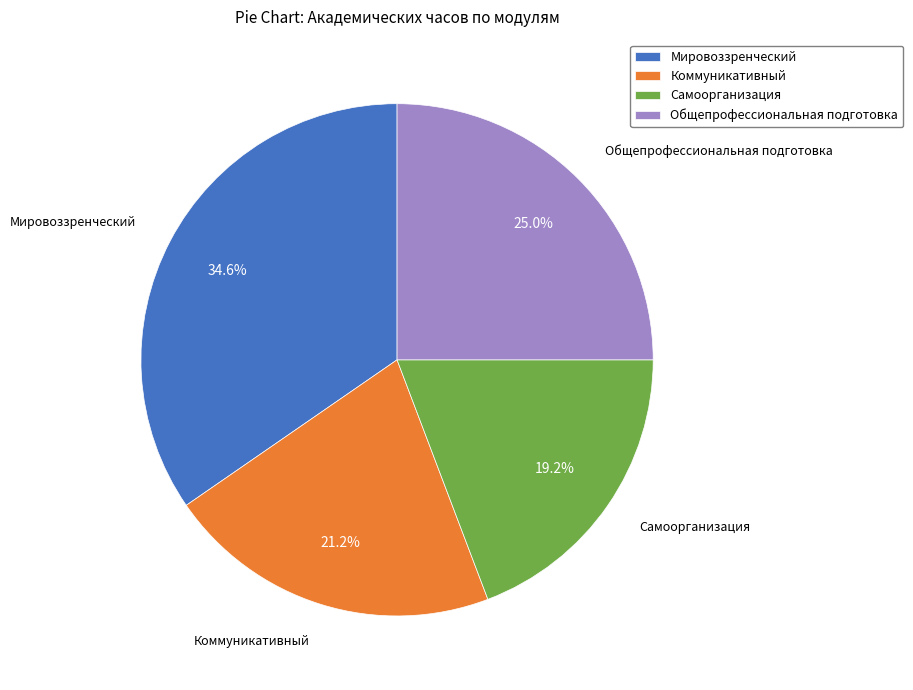

Combined, do Общепрофессиональная подготовка and Самоорганизация account for over 50%?

No